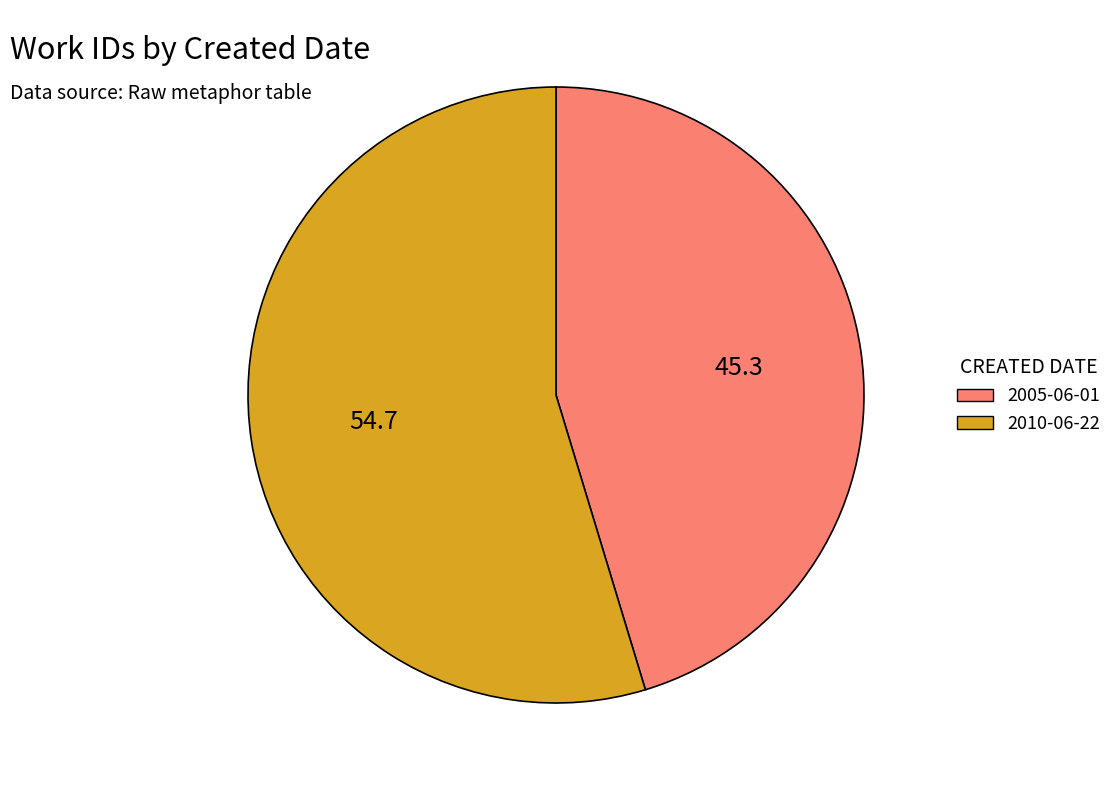

Is the sum of 2005-06-01 and 2010-06-22 greater than half?

Yes